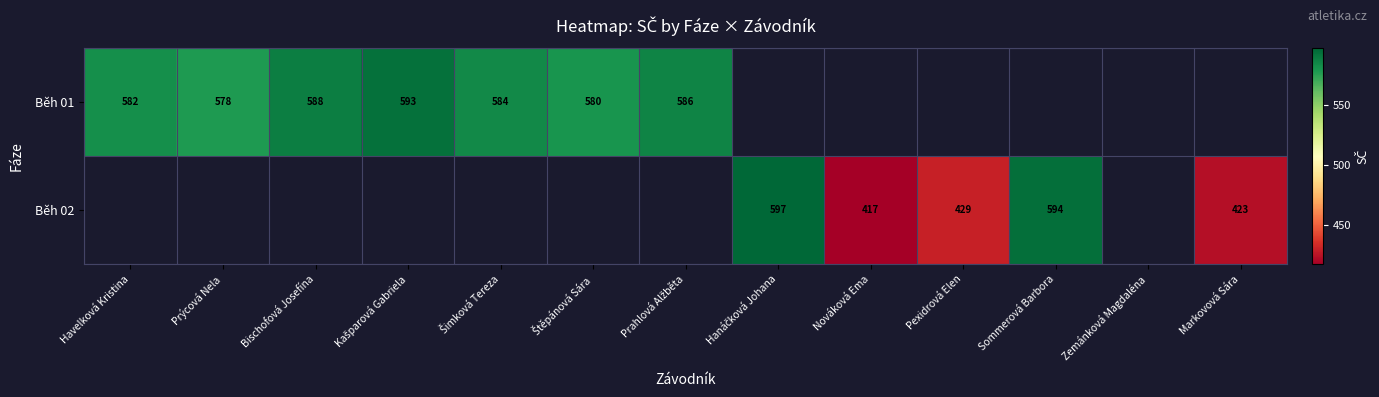

The value of Běh 01 at Bischofová Josefína is 893. True or false?

False